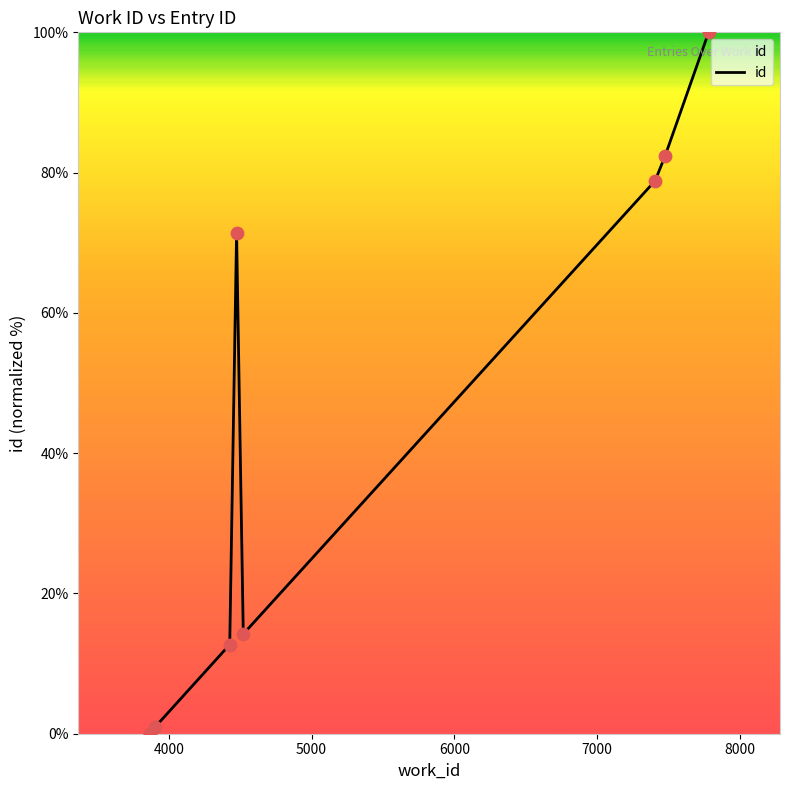

Between 7000 and 4000, which is larger?

7000